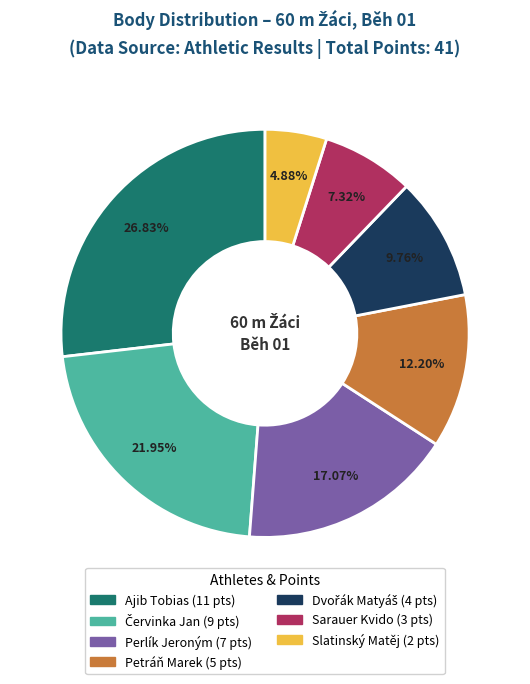

How many segments does this pie chart have?

7